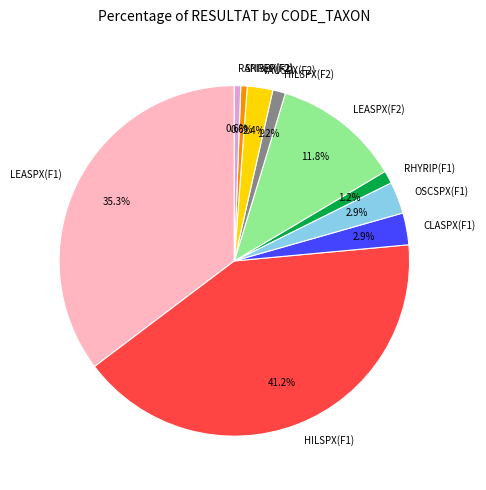

True or false: RANREP(F2) accounts for 11% of the total.

False